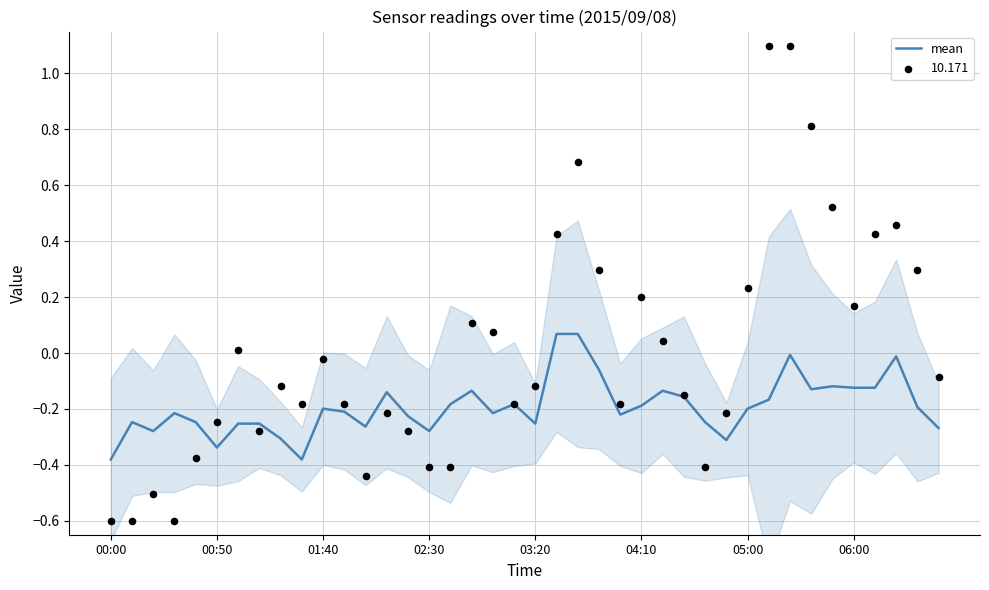

Which has a higher value, 33 or 34?

34